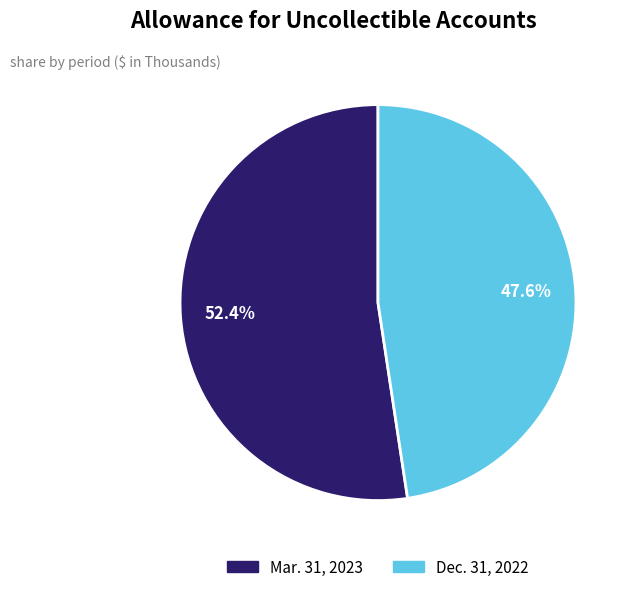

Rank the categories by value from highest to lowest.

Mar. 31, 2023, Dec. 31, 2022